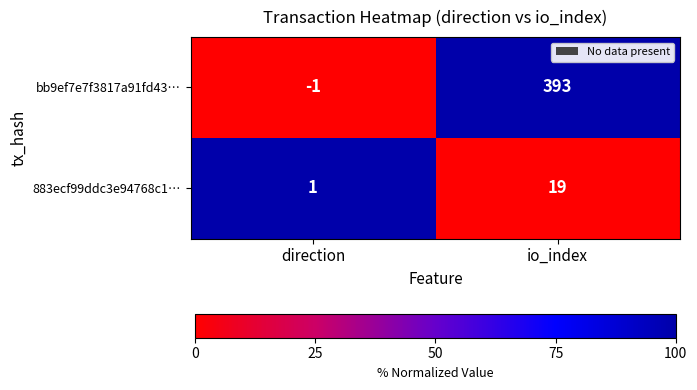

Is it true that 883ecf99ddc3e94768c1… equals 0 at direction?

False